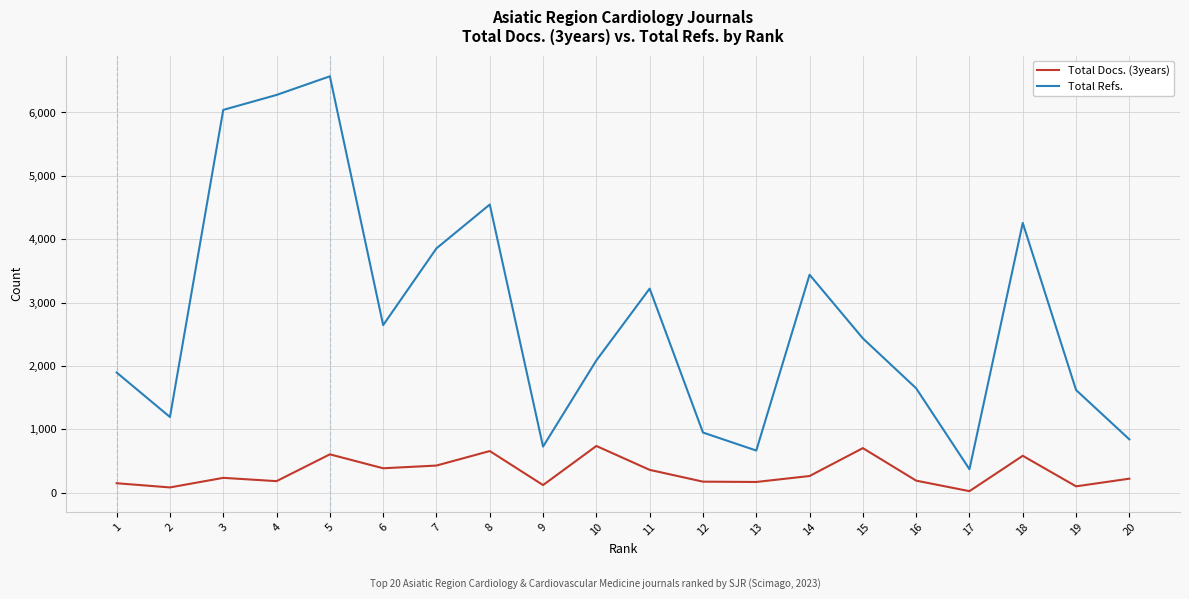

At which category does Total Docs. (3years) reach its first local valley?

2